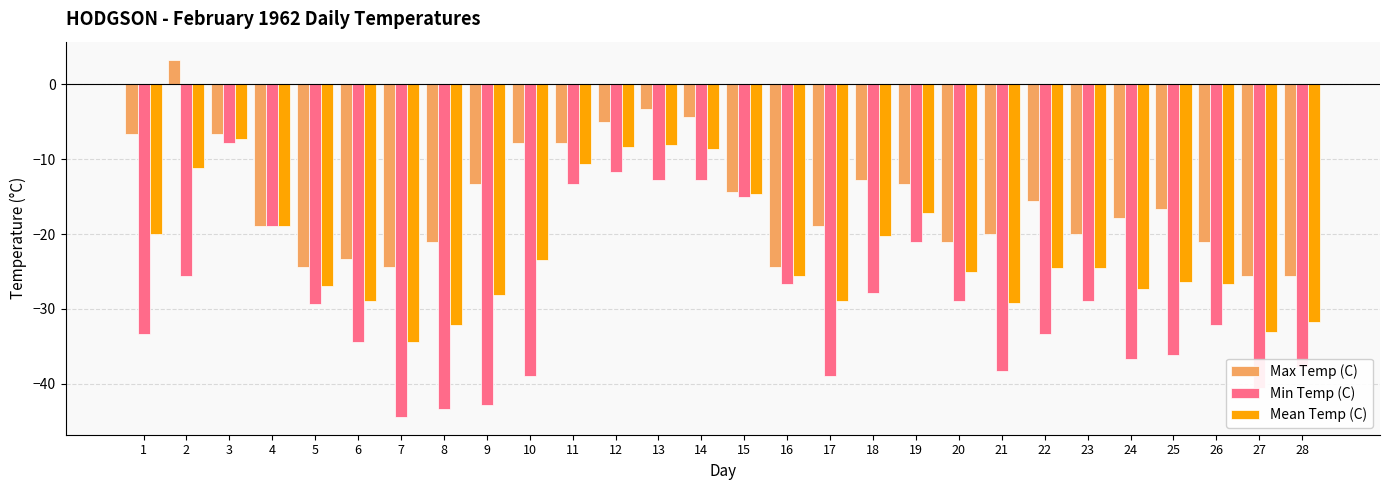

The Max Temp (C) series shows -33.3 at 20. True or false?

False